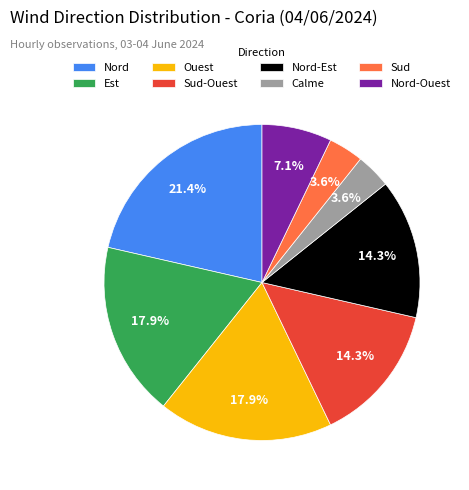

How many segments does this pie chart have?

8